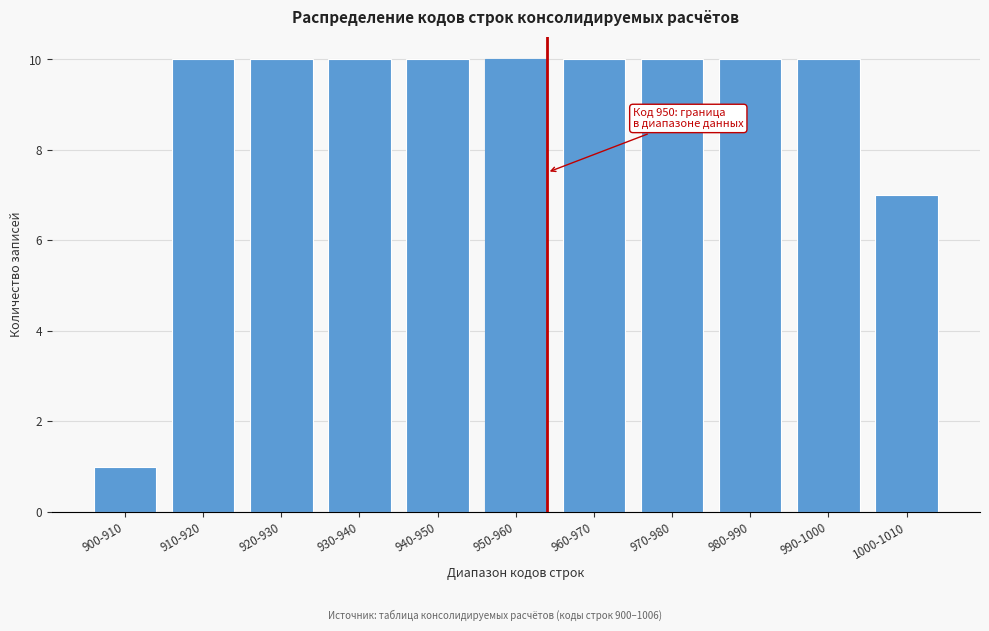

Reading left to right, what are all the values shown in this chart?

900-910=1	910-920=10	920-930=10	930-940=10	940-950=10	950-960=10	960-970=10	970-980=10	980-990=10	990-1000=10	1000-1010=7